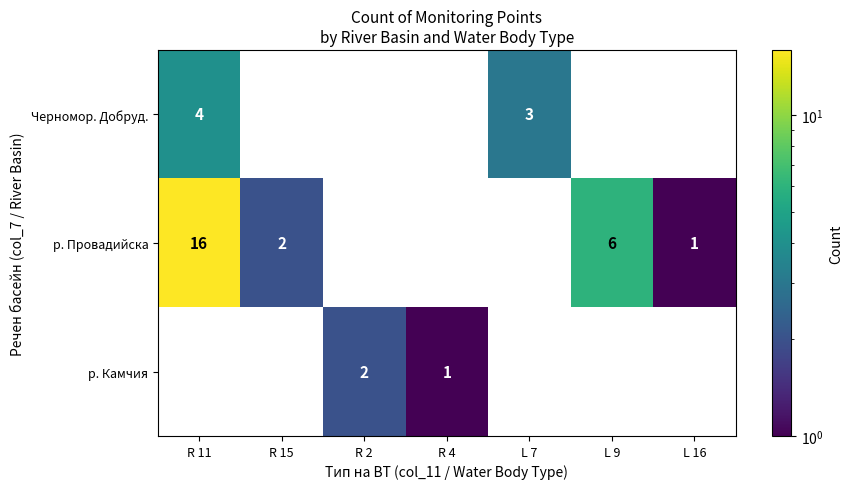

At which category is the sum across all series the highest?

R 11